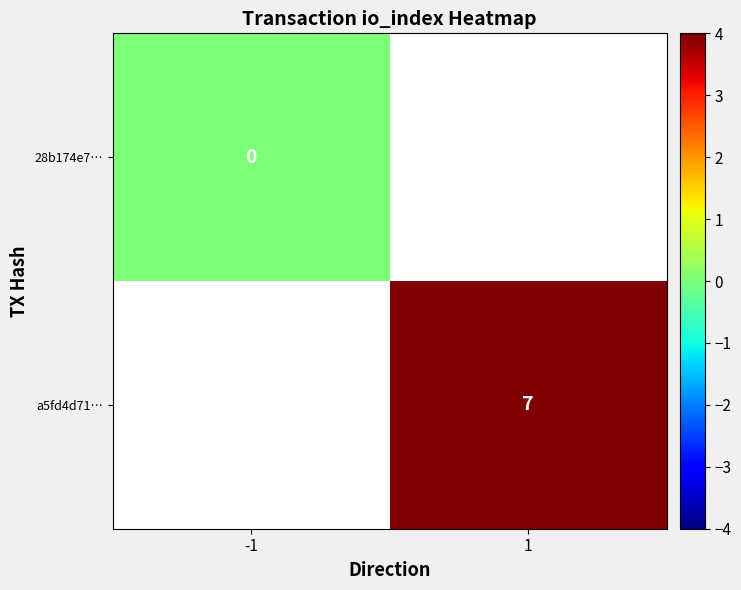

At how many categories does at least one series exceed 3?

1